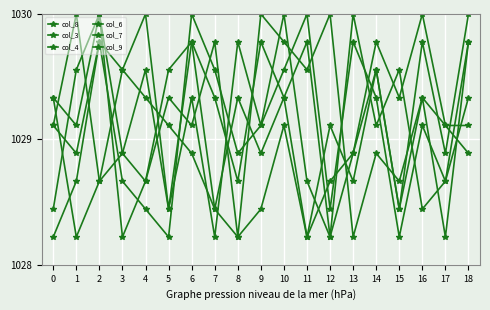

At 15, list the series in order from smallest to largest.

col_6, col_8, col_4, col_3, col_7, col_9